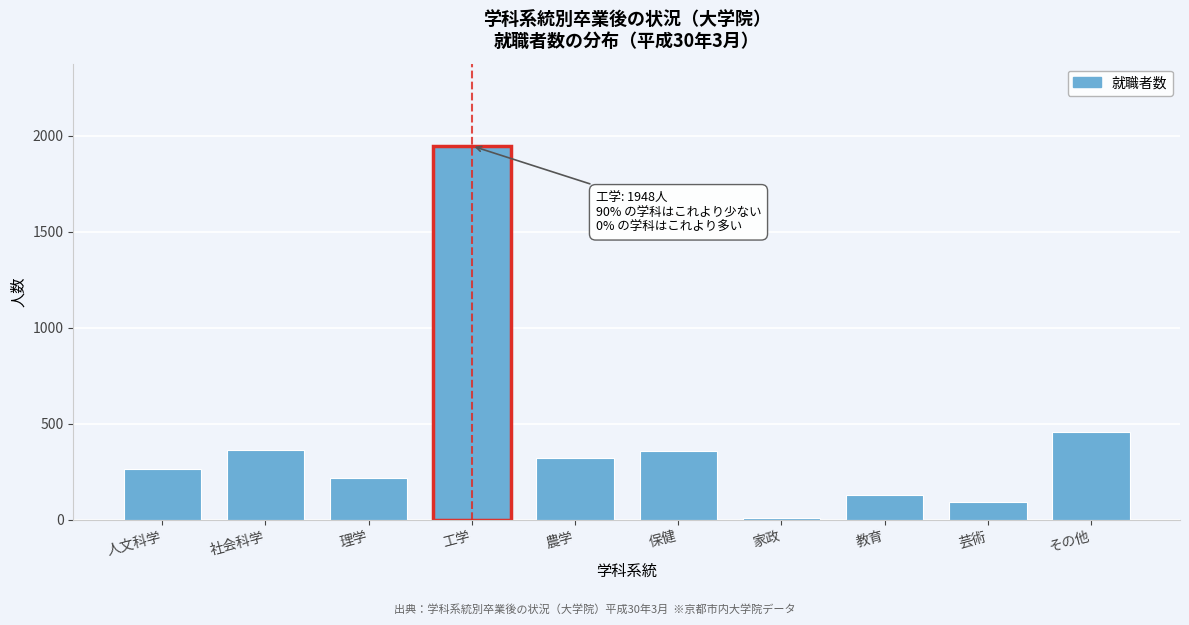

What is the difference between the maximum and minimum values?

1936